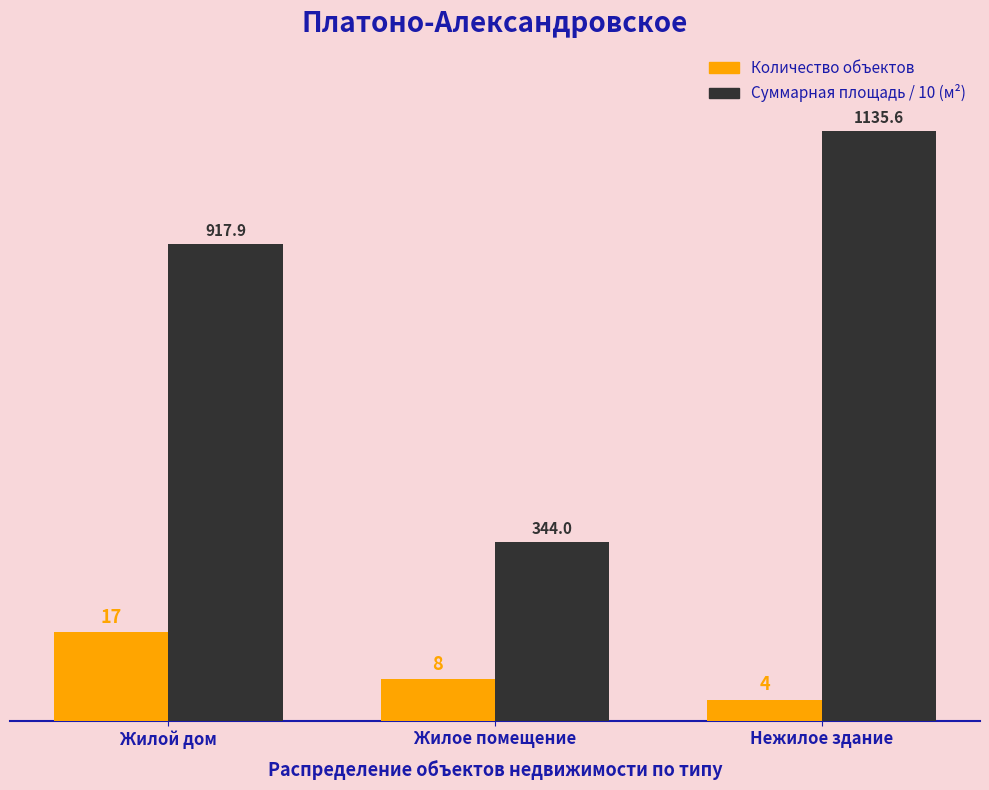

Which label corresponds to the largest value in the chart?

Нежилое здание